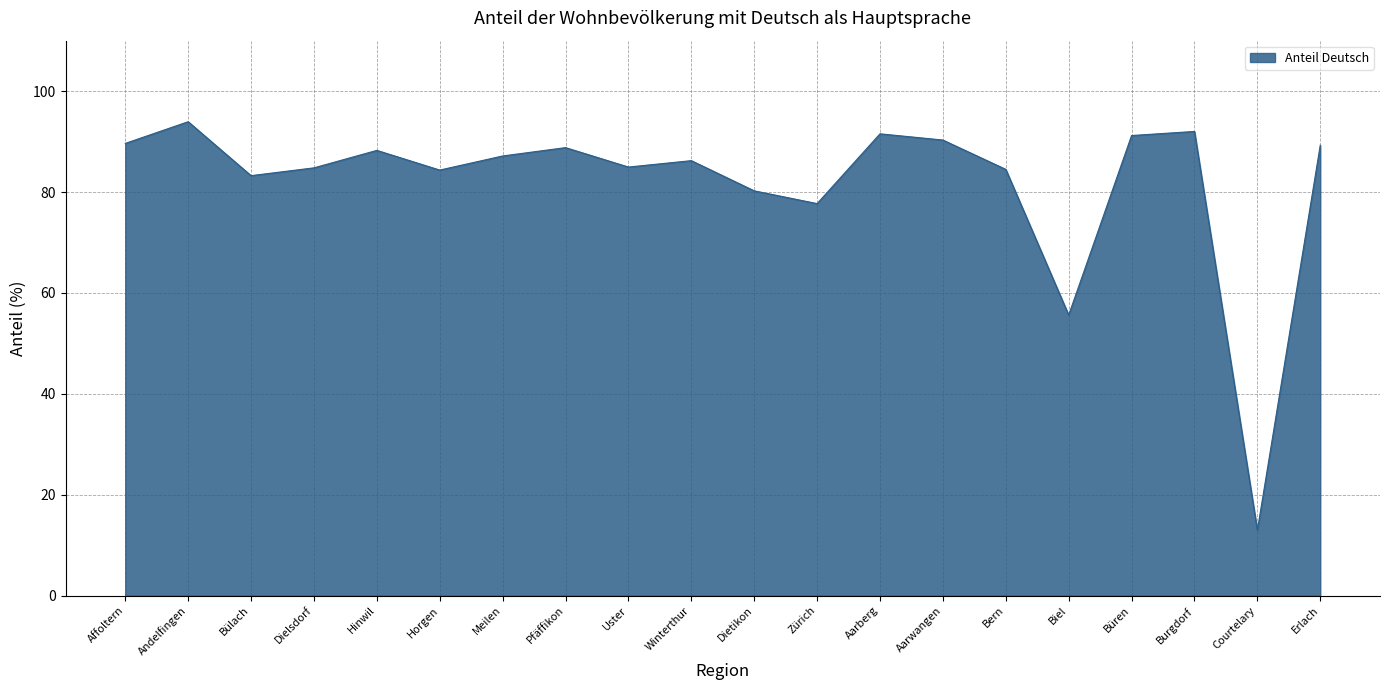

What is the maximum value shown in the chart?

93.9